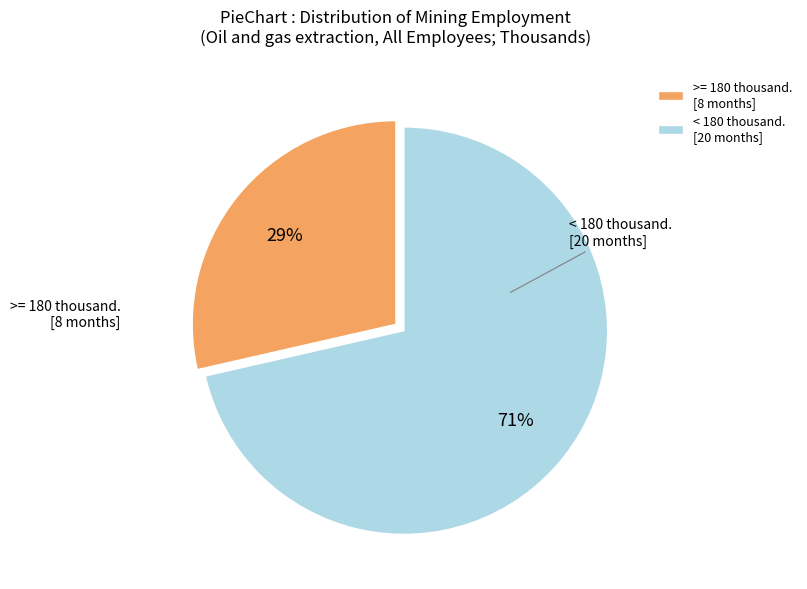

Is there any slice that represents more than half of the pie?

Yes